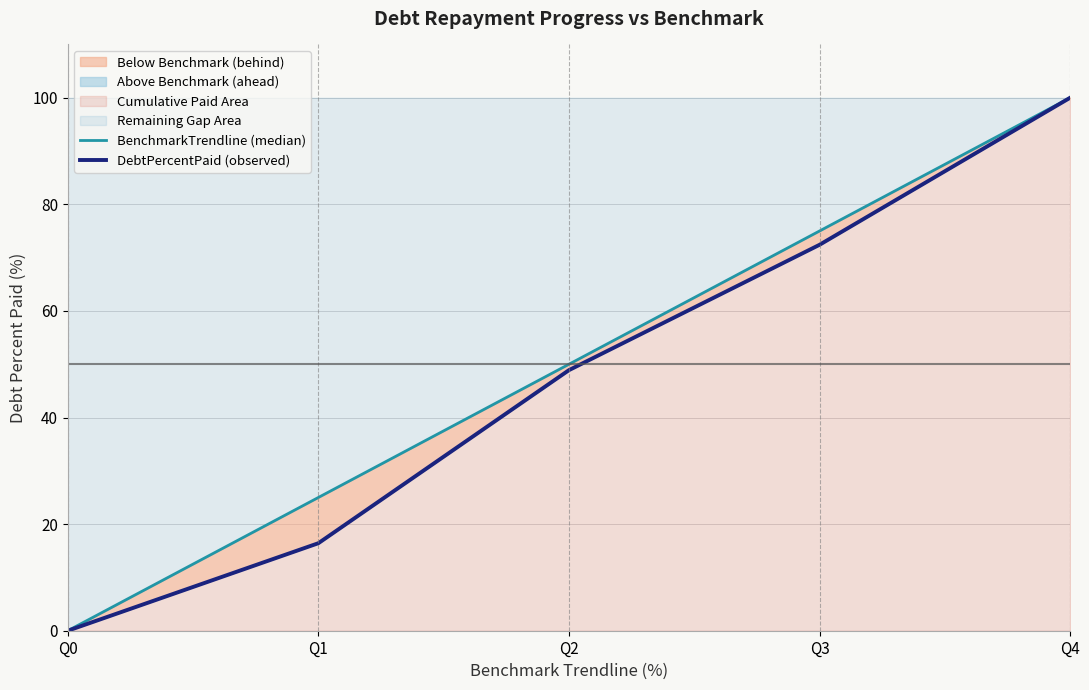

Reading left to right, transcribe all the data shown in this chart.

BenchmarkTrendline (median): 0.0	25.0	50.0	75.0	100.0
DebtPercentPaid (observed): 0.0	16.4	48.9	72.4	100.0